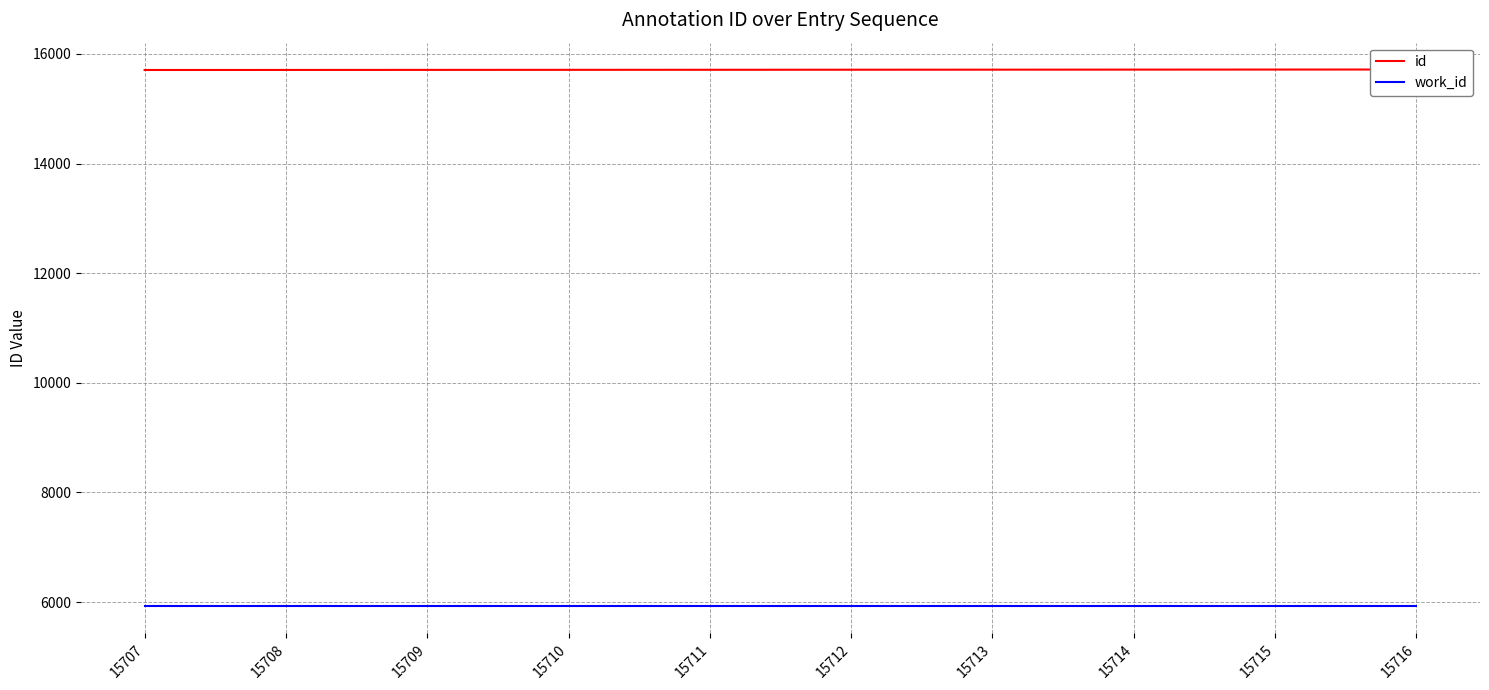

What is the value of the work_id point at the 5th from the left?

5925